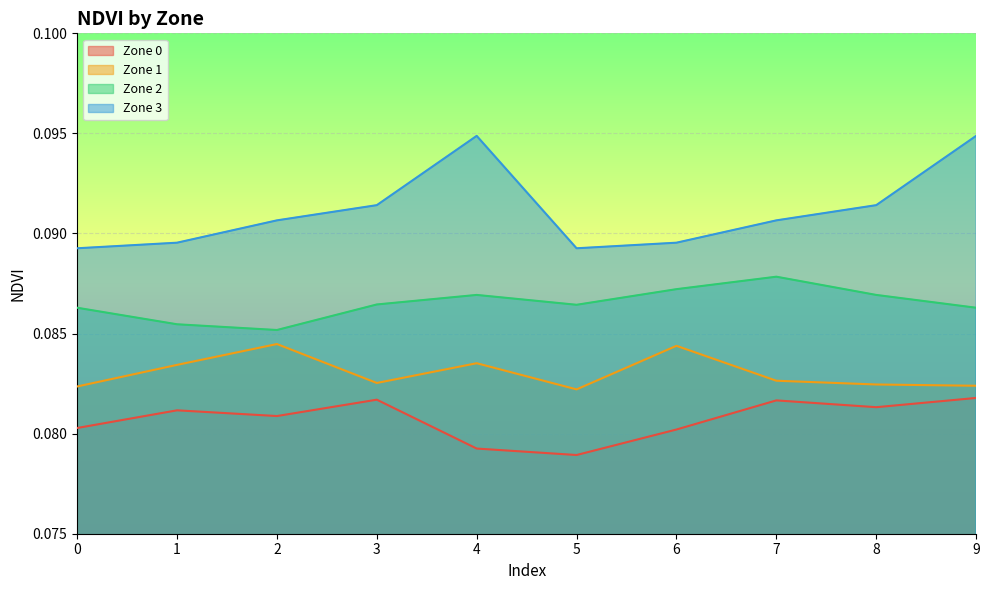

Where is the first local maximum for Zone 1?

2